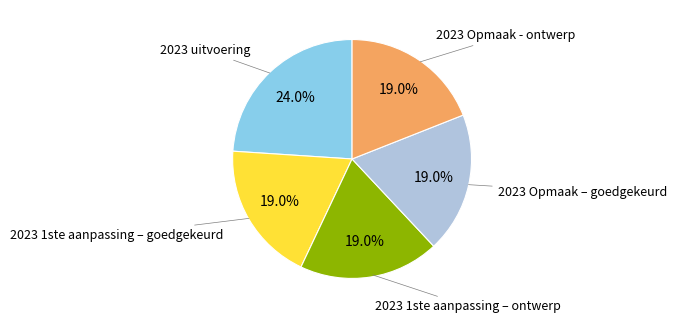

How many slices are in this pie chart?

5